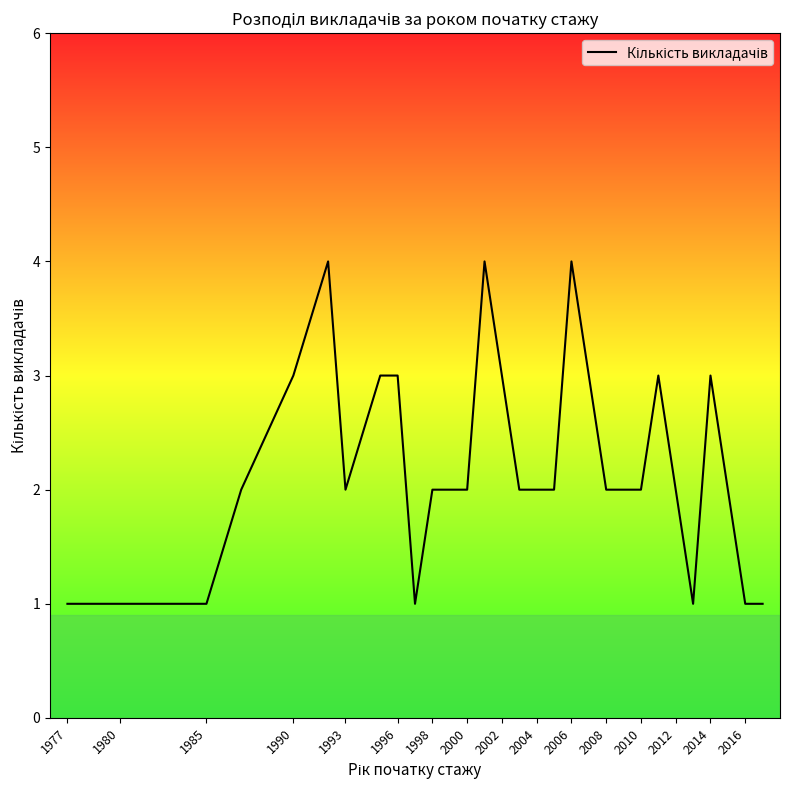

What is the maximum value shown in the chart?

4